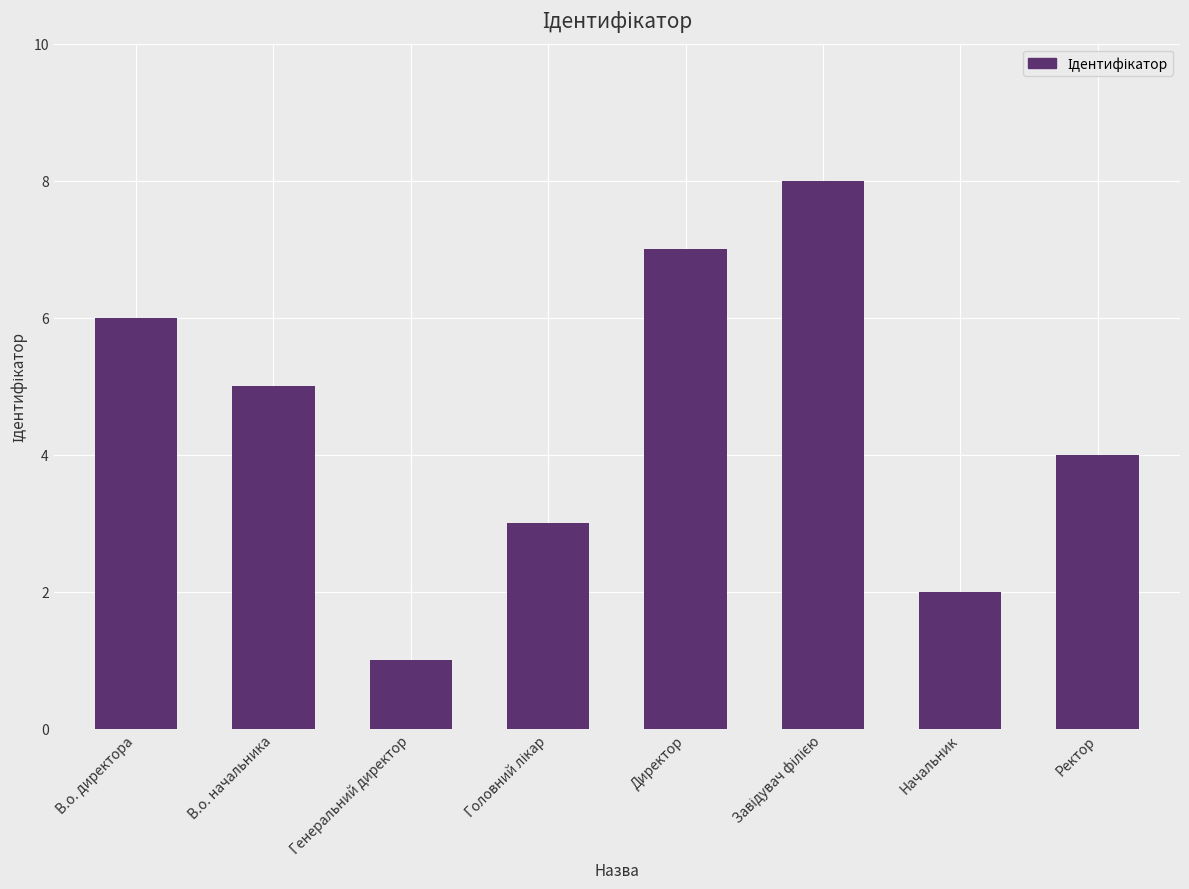

The value at Начальник is 3. True or false?

False